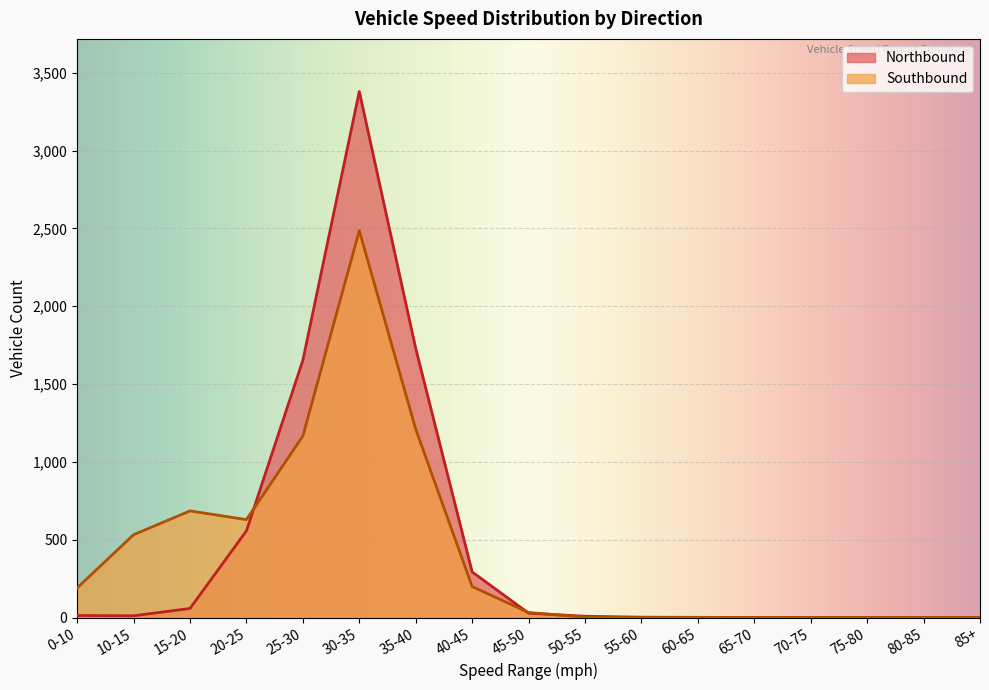

Between 25-30 and 50-55, which series saw the biggest shift?

Northbound